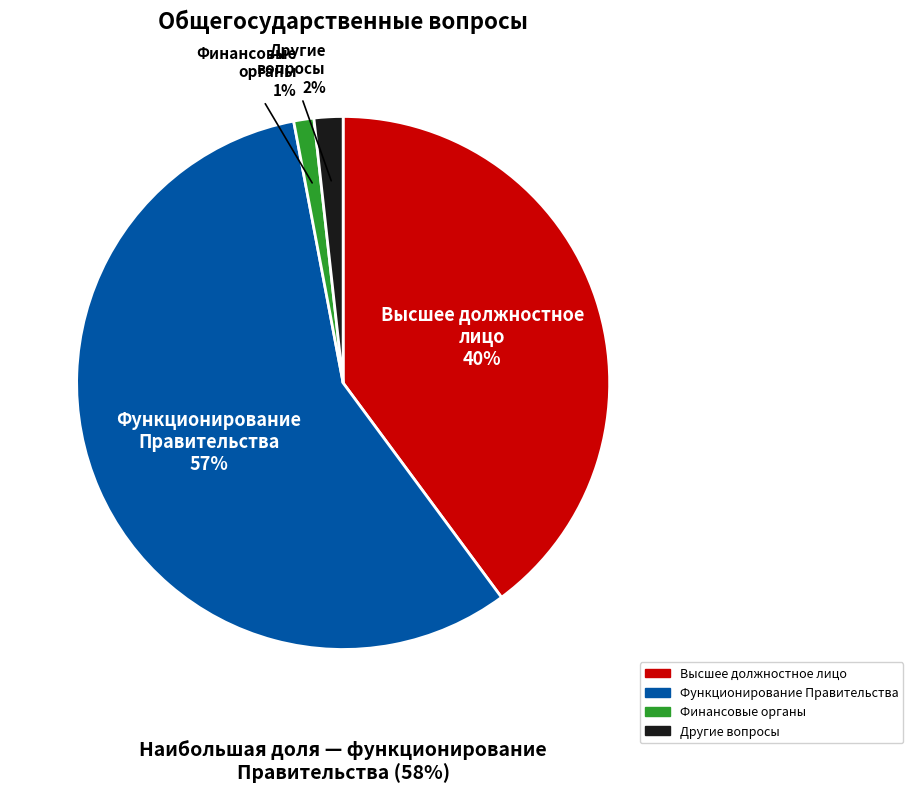

Is there any slice that represents more than half of the pie?

Yes